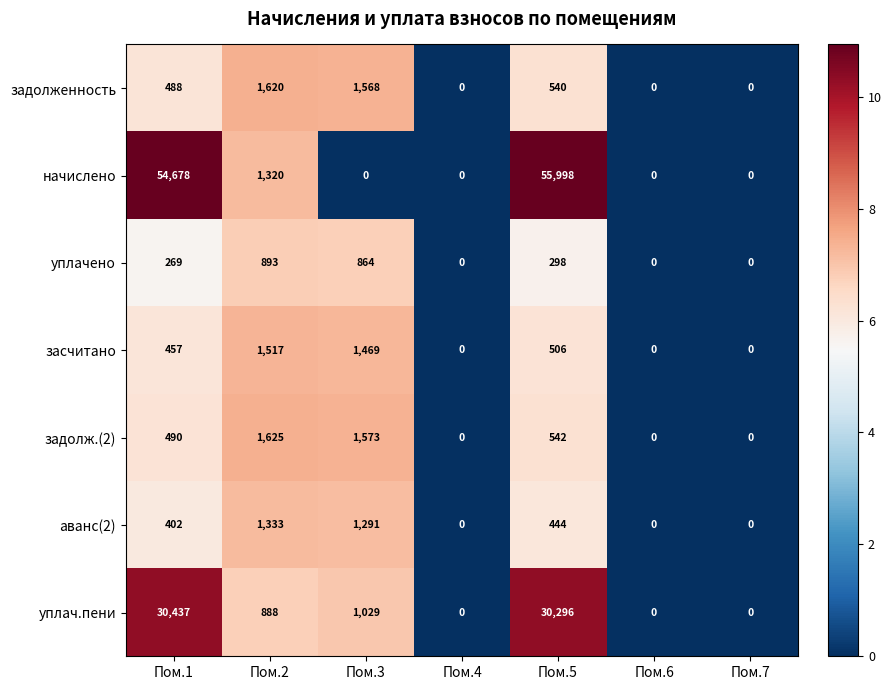

The value of уплач.пени at Пом.4 is 0. True or false?

True